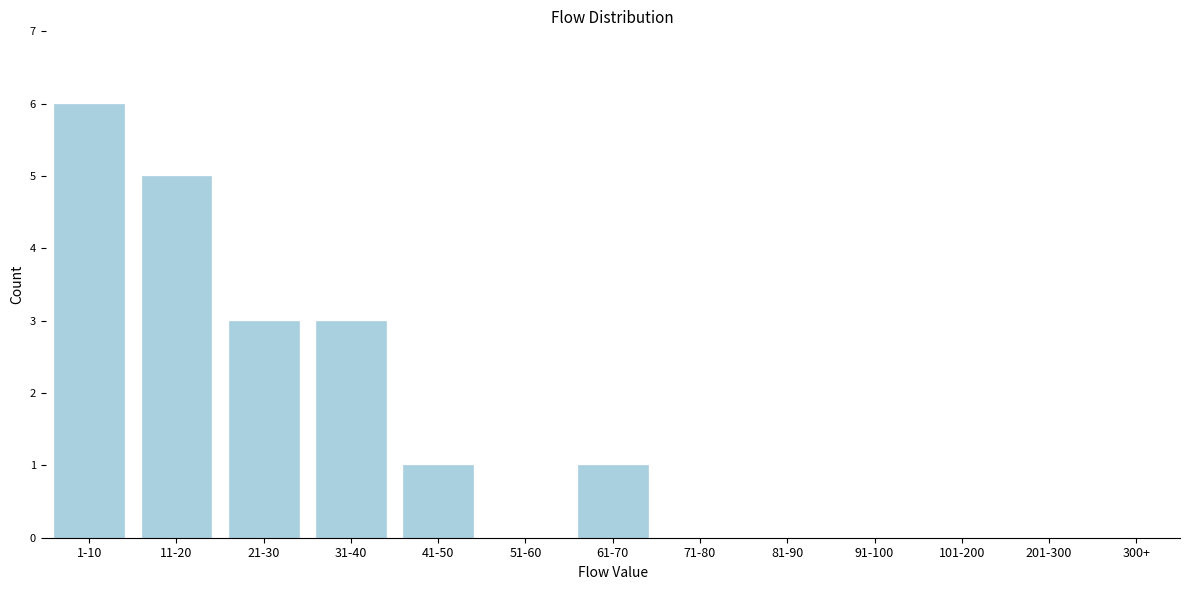

Reading left to right, extract all data points from this chart.

1-10=6	11-20=5	21-30=3	31-40=3	41-50=1	51-60=0	61-70=1	71-80=0	81-90=0	91-100=0	101-200=0	201-300=0	300+=0